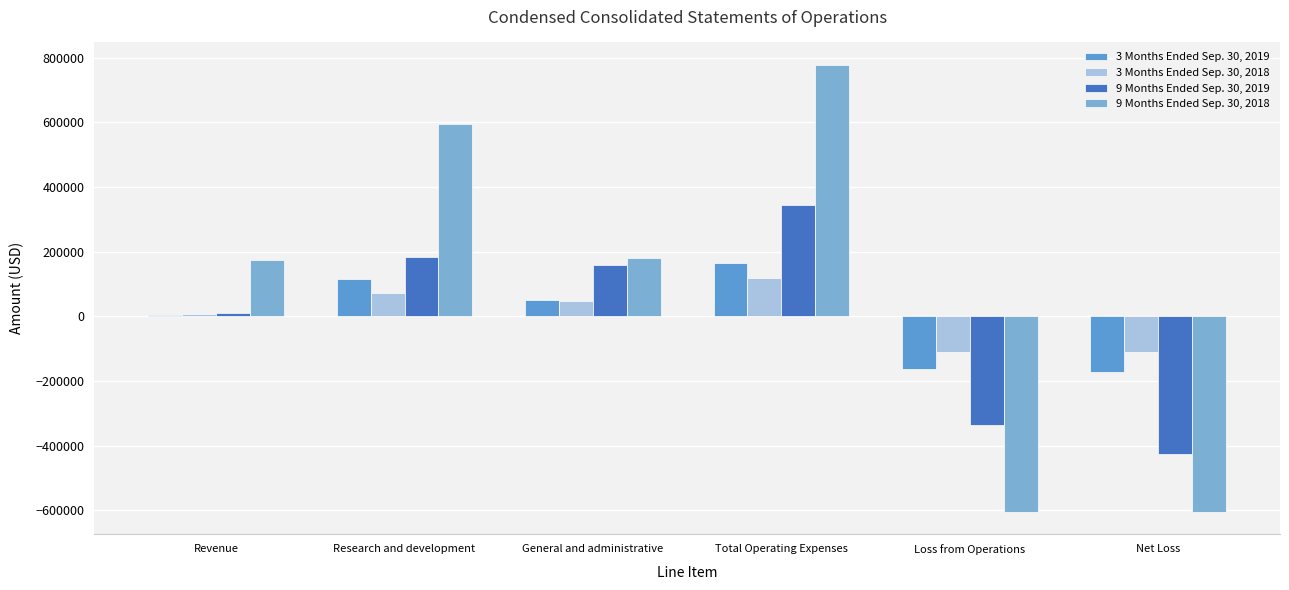

List the series in order of their peak value, lowest first.

3 Months Ended Sep. 30, 2018, 3 Months Ended Sep. 30, 2019, 9 Months Ended Sep. 30, 2019, 9 Months Ended Sep. 30, 2018